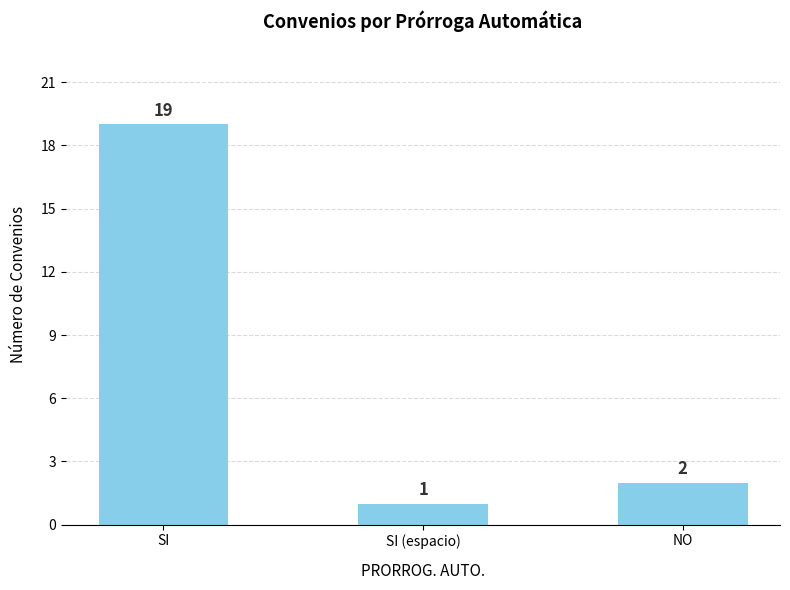

What is the difference between the values at SI (espacio) and SI?

18